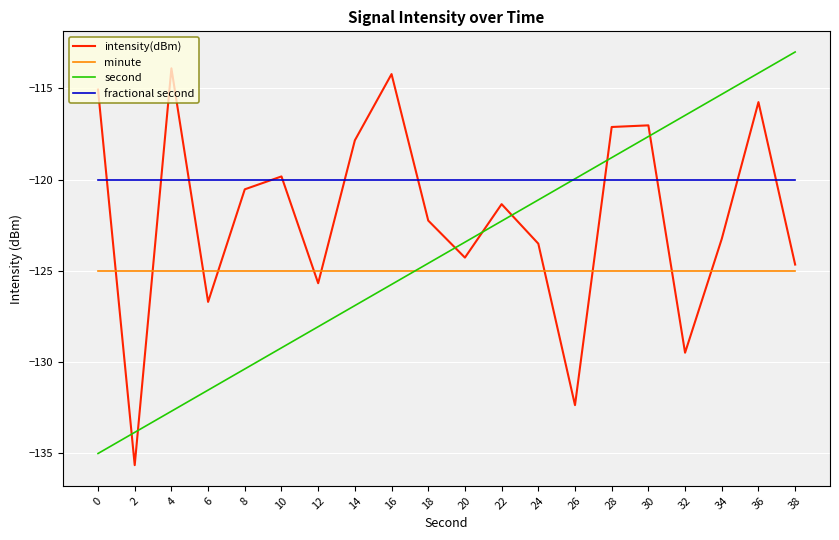

How many distinct data groups are displayed?

4